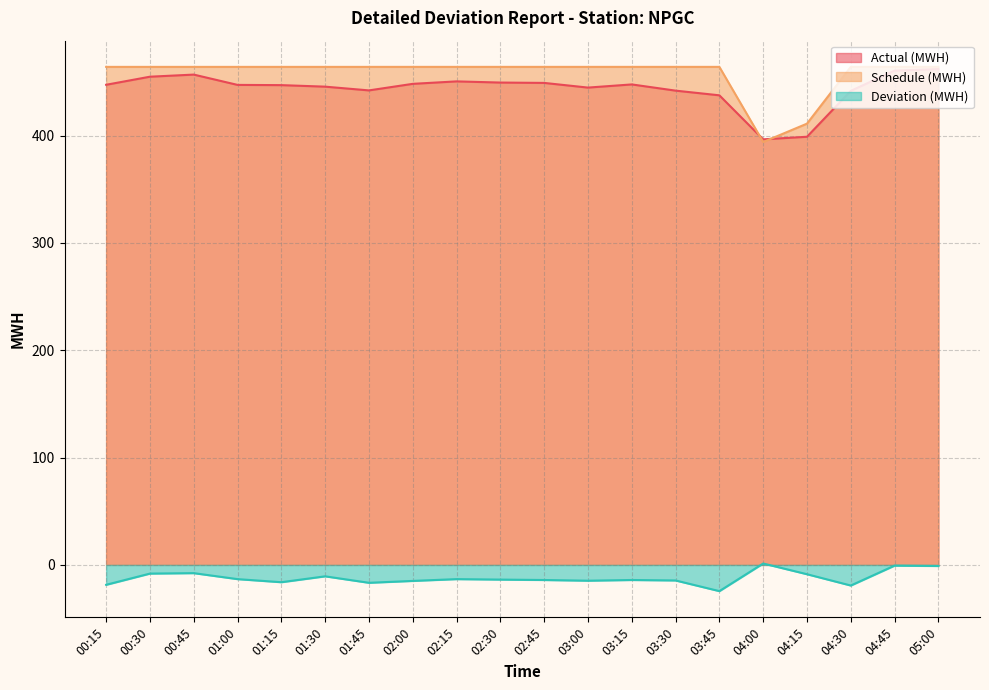

What is the approximate value of Deviation (MWH) at 02:00?

-14.9